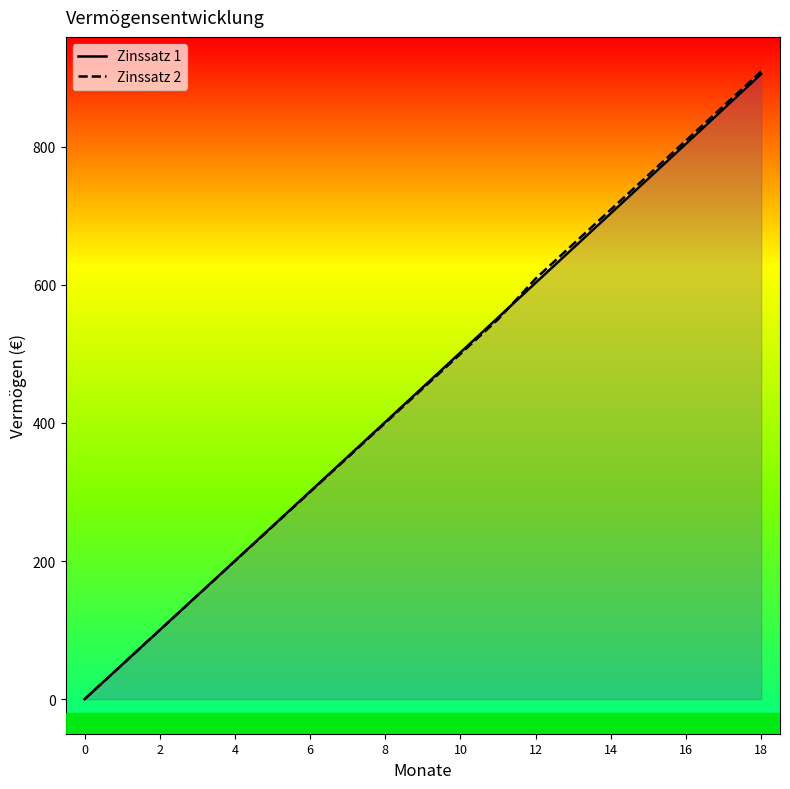

How many lines are shown in the chart?

2